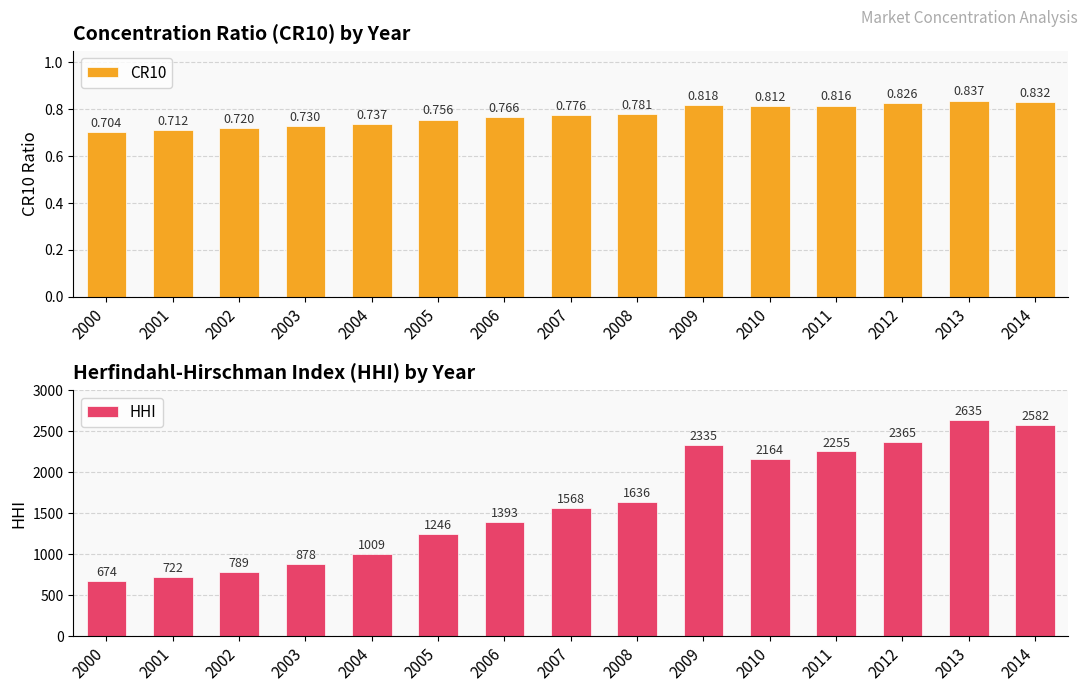

Reading right to left, what are all the values shown in this chart?

CR10: 2014=0.8	2013=0.8	2012=0.8	2011=0.8	2010=0.8	2009=0.8	2008=0.8	2007=0.8	2006=0.8	2005=0.8	2004=0.7	2003=0.7	2002=0.7	2001=0.7	2000=0.7
HHI: 2014=2582.0	2013=2635.0	2012=2365.0	2011=2255.0	2010=2164.0	2009=2335.0	2008=1636.0	2007=1568.0	2006=1393.0	2005=1246.0	2004=1009.0	2003=878.0	2002=789.0	2001=722.0	2000=674.0